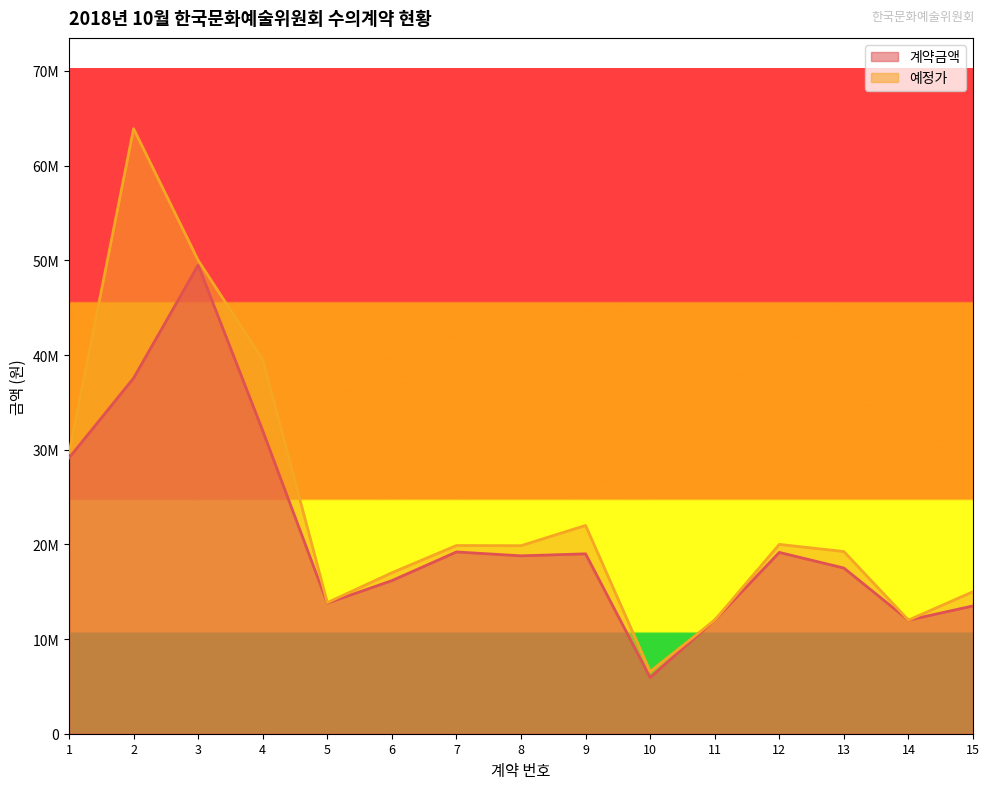

At which category does 계약금액 reach its first local valley?

5